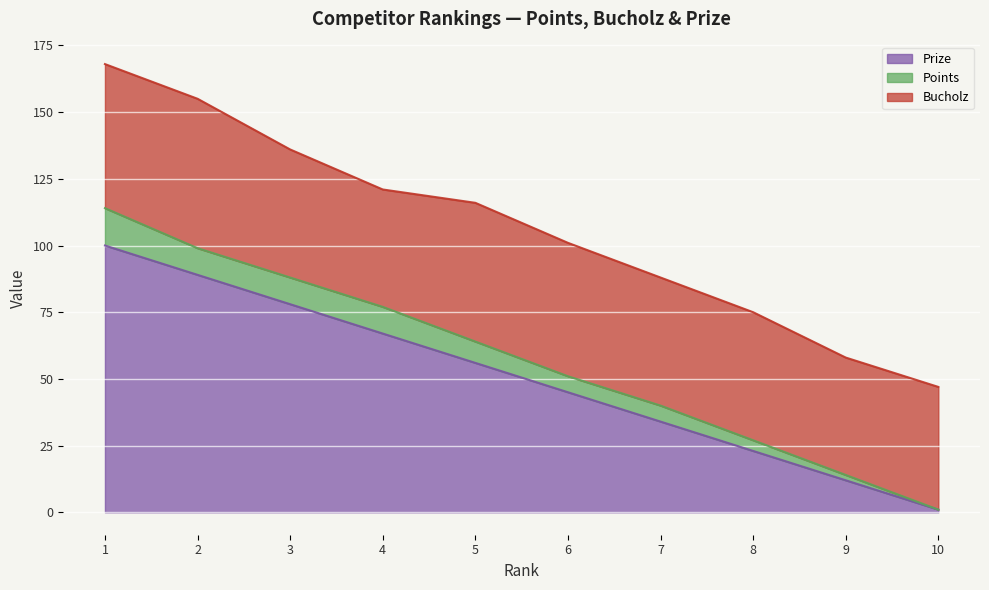

What is the value of the Prize point at the 3rd from the left?

78